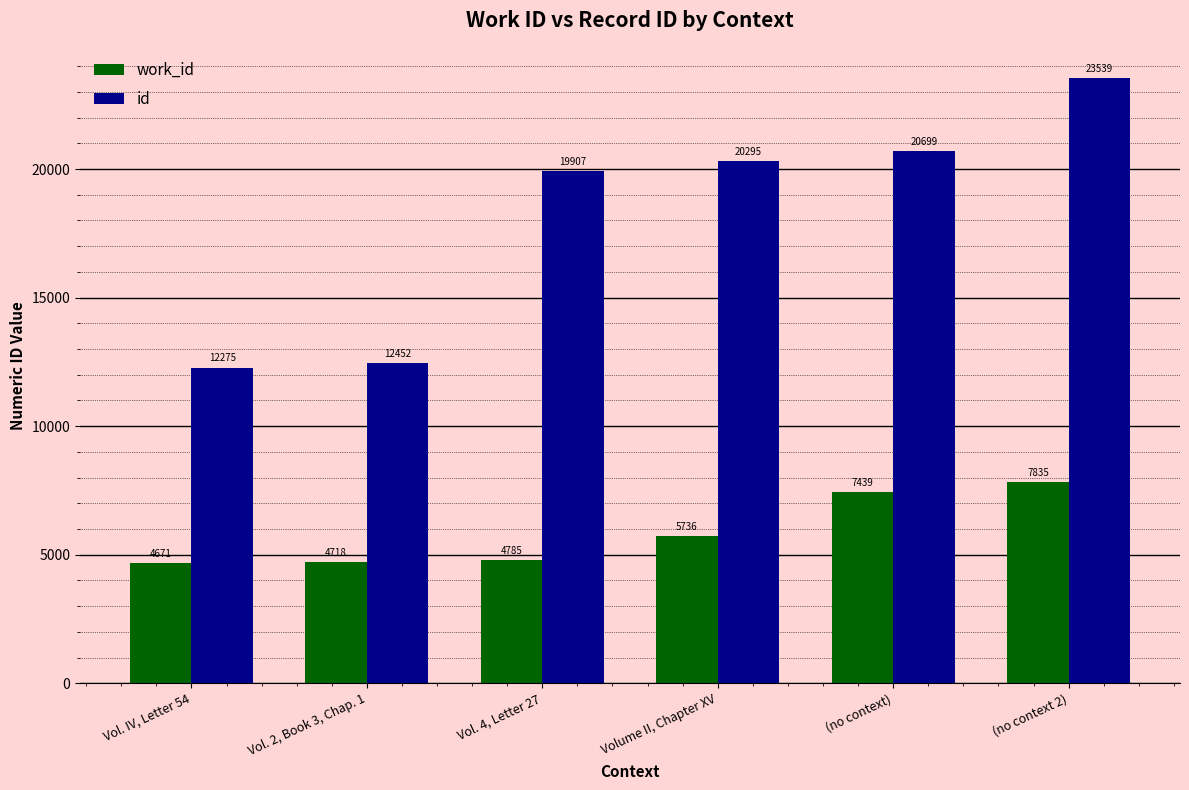

Rank the series at (no context 2) from lowest to highest value.

work_id, id